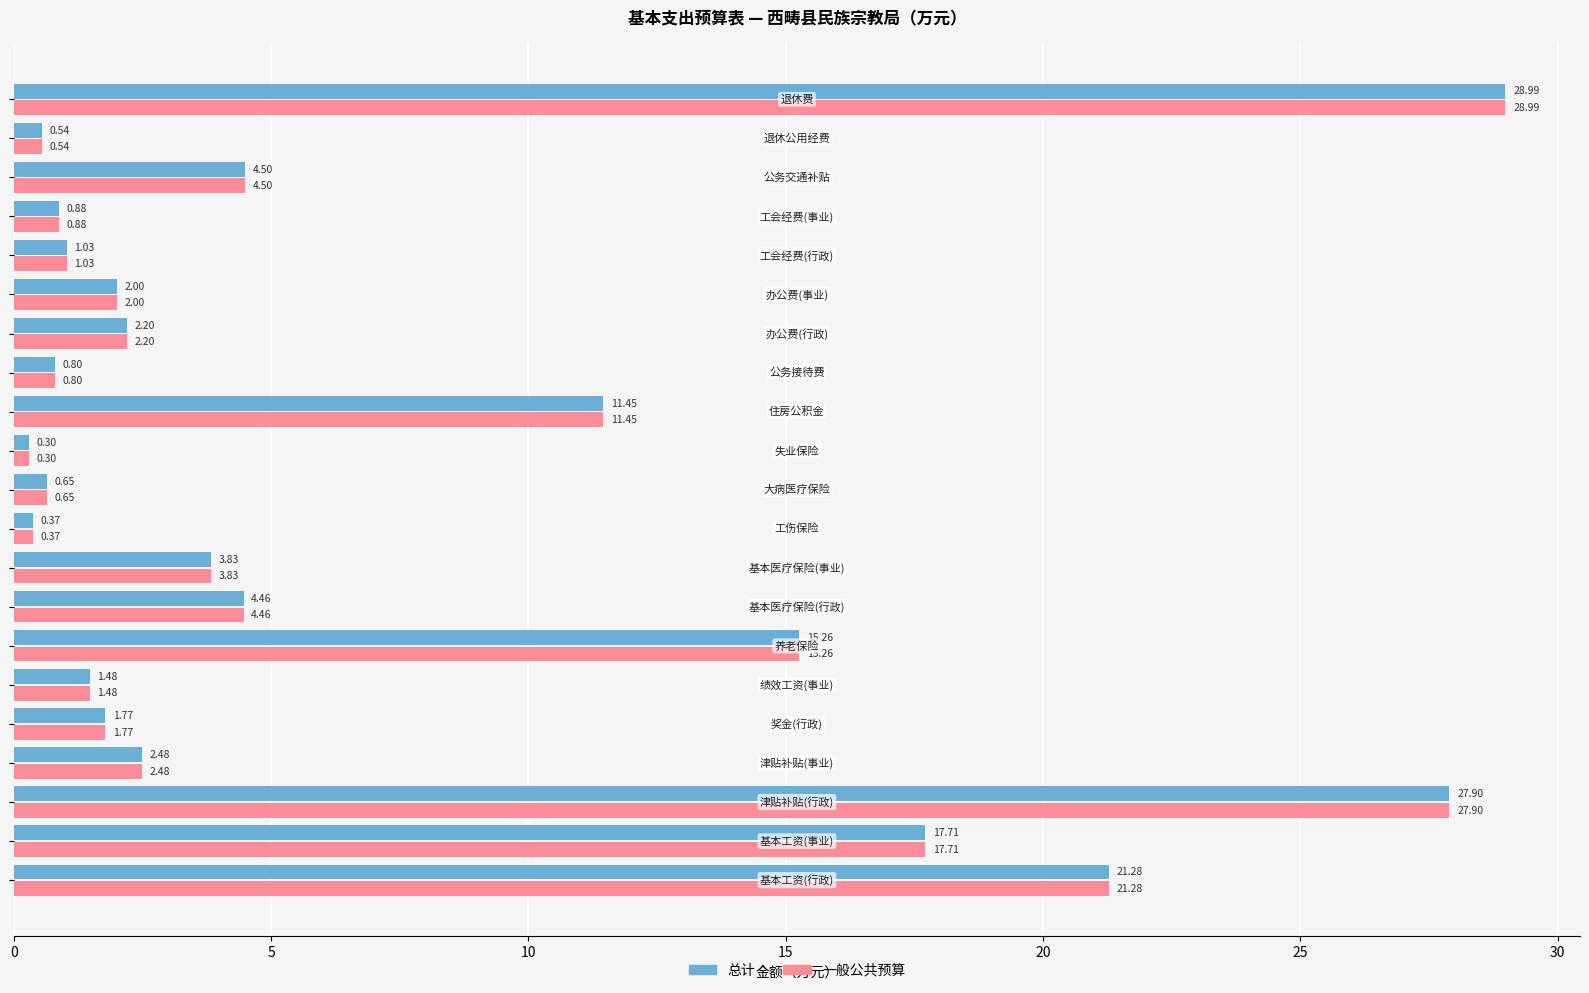

What is the difference between the maximum and minimum values in the 总计 series?

28.7